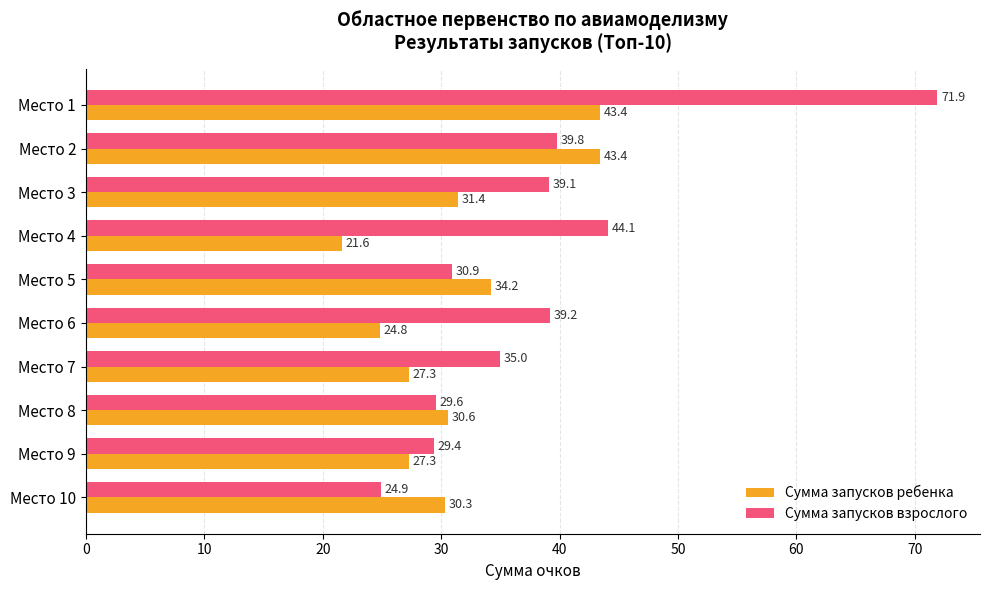

What is the approximate value of Сумма запусков взрослого at Место 1?

71.9